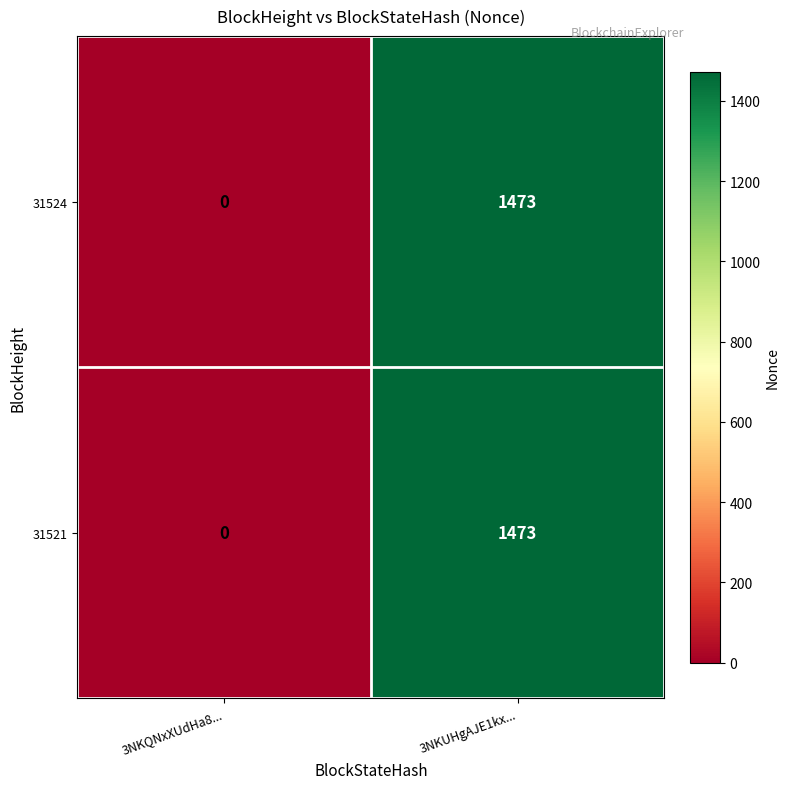

Reading left to right, extract all data points from this chart.

31524: 3NKQNxXUdHa8...=0	3NKUHgAJE1kx...=1473
31521: 3NKQNxXUdHa8...=0	3NKUHgAJE1kx...=1473